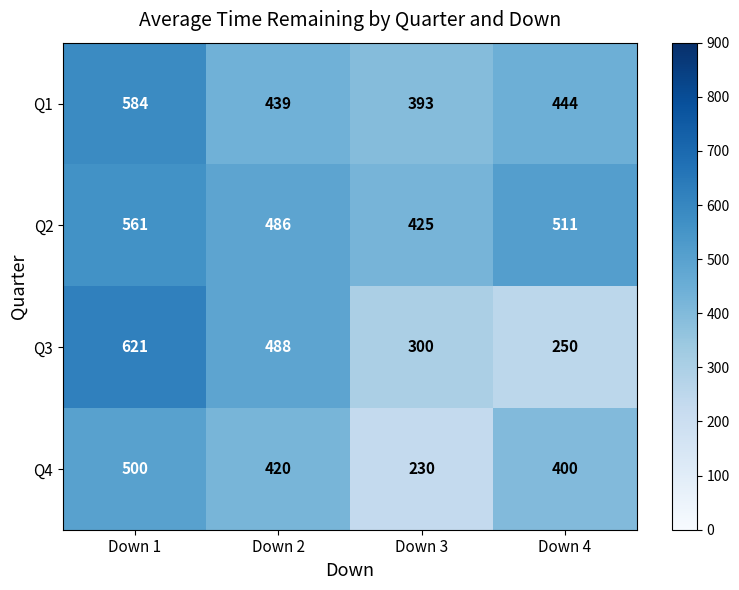

Between Down 2 and Down 3, which series saw the biggest shift?

Q4